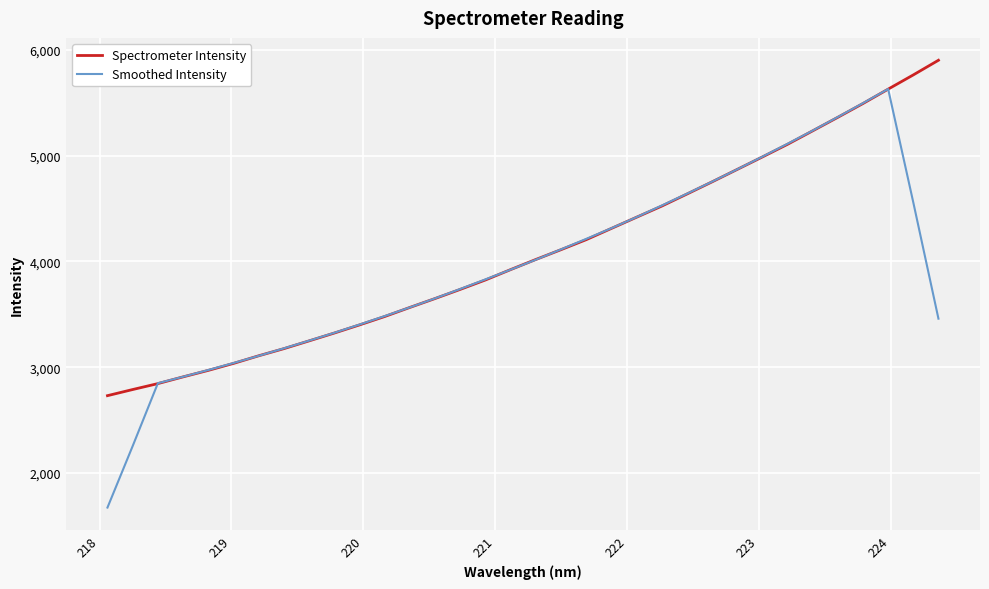

Does the chart have visible grid lines?

Yes